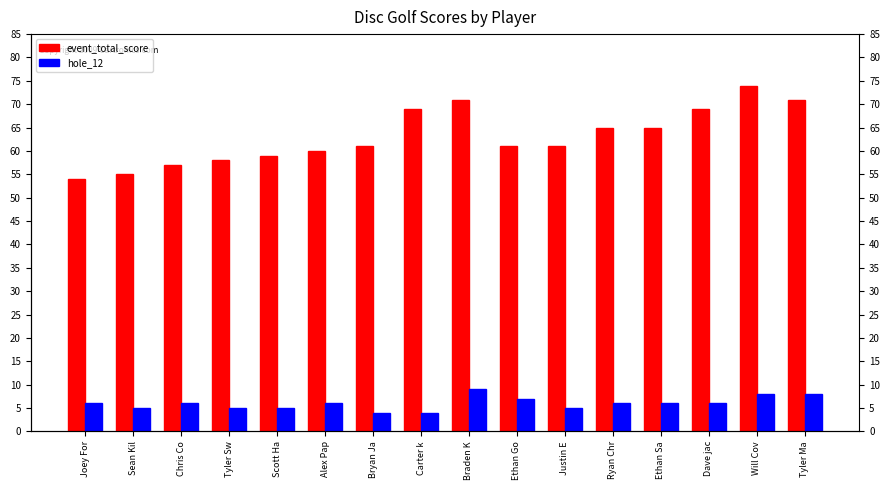

How many series are shown in this chart?

2